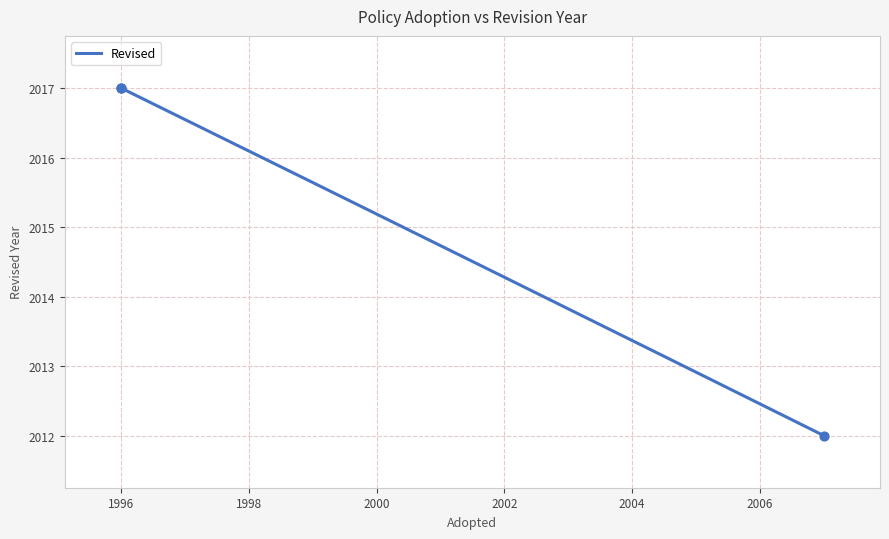

What is the difference between the maximum and minimum values?

5.0